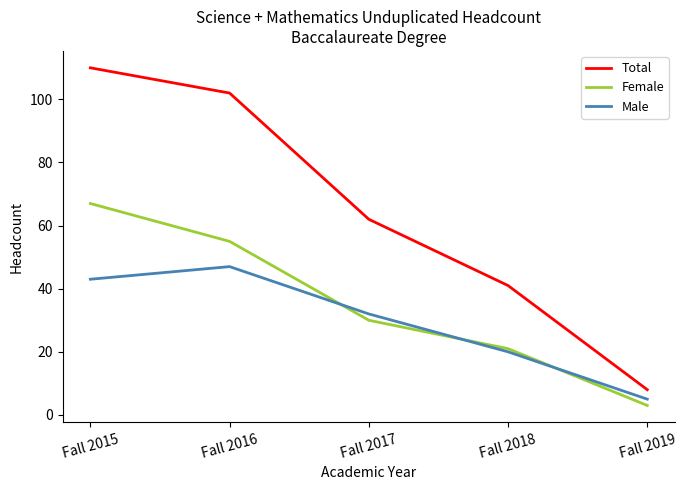

Which series has the largest range (max minus min)?

Total